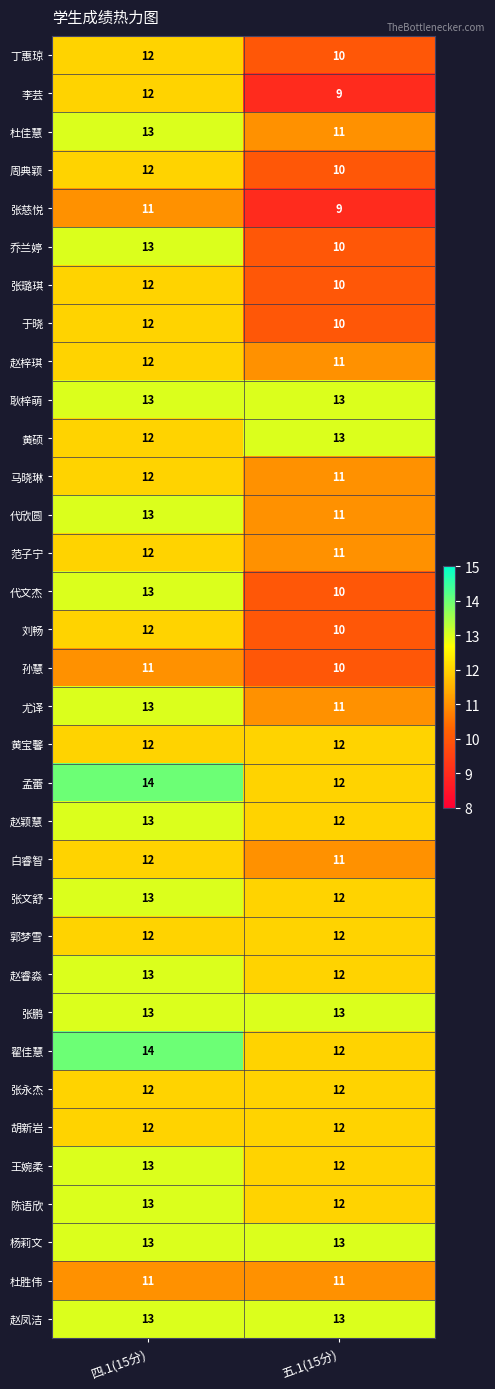

Which category has the highest value across all series?

四.1(15分)